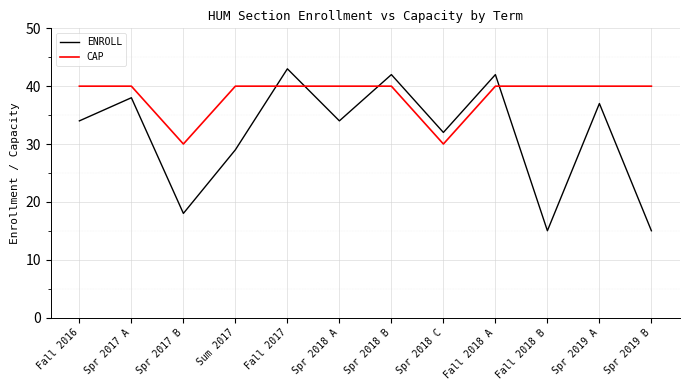

At which category is the sum across all series the highest?

Fall 2017